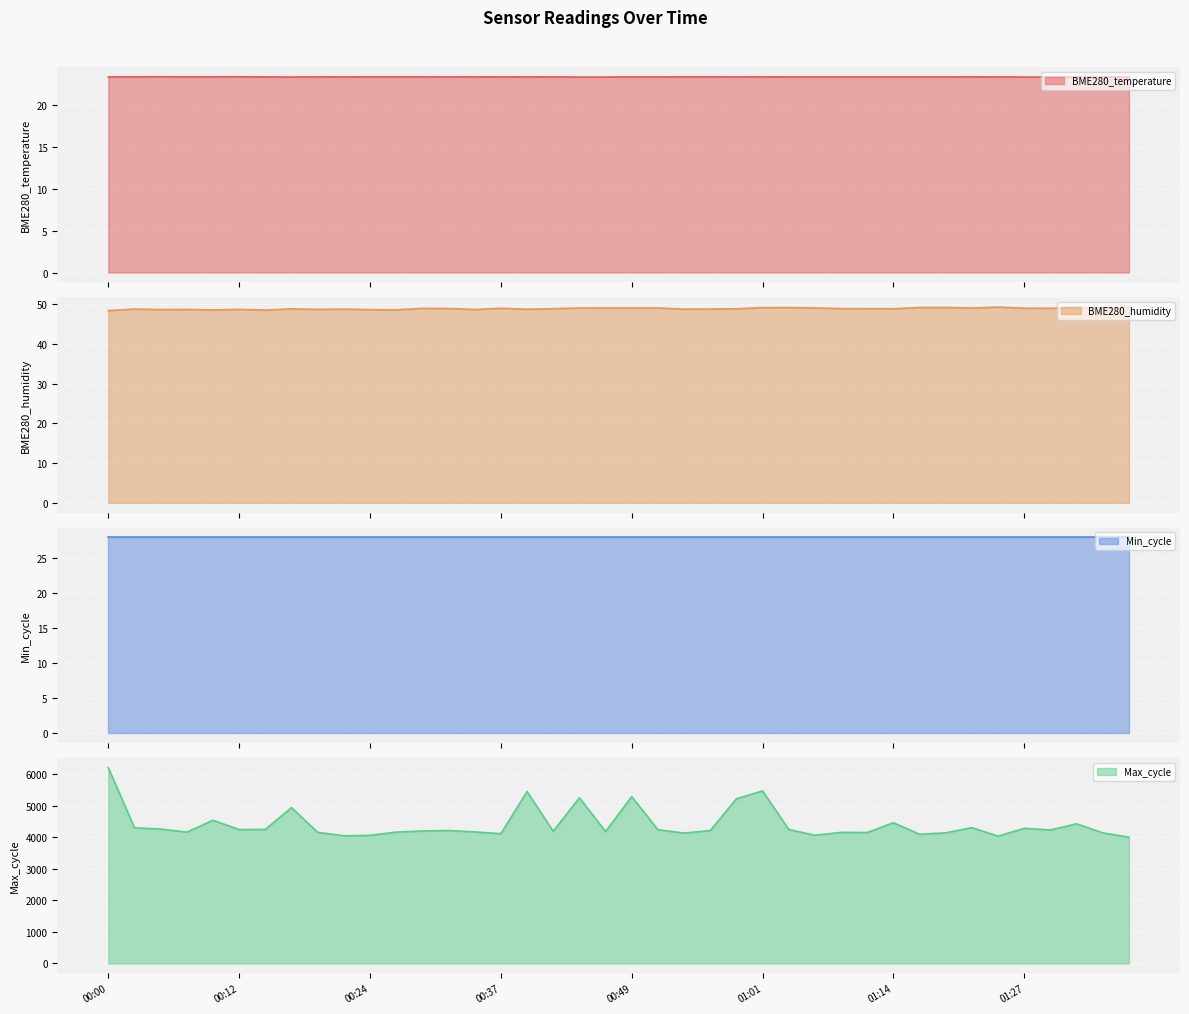

What is the lowest value of the Max_cycle series?

4005